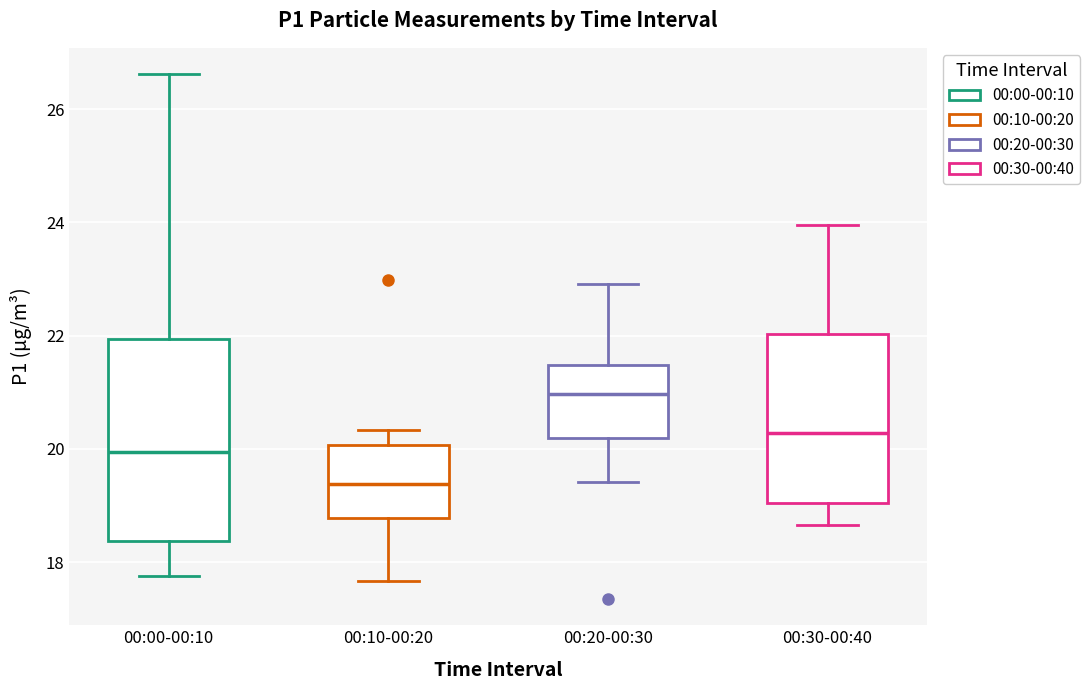

Reading left to right, read every box against the y-axis: the position of its median line, the range the box covers, and the ends of its whiskers. The values are not printed on the chart, so give them approximately, as read against the axis.

00:00-00:10: median 20.0, box 18.4 to 22.0, whiskers 17.8 to 26.6
00:10-00:20: median 19.4, box 18.8 to 20.0, whiskers 17.6 to 20.4
00:20-00:30: median 21.0, box 20.2 to 21.4, whiskers 19.4 to 23.0
00:30-00:40: median 20.2, box 19.0 to 22.0, whiskers 18.6 to 24.0